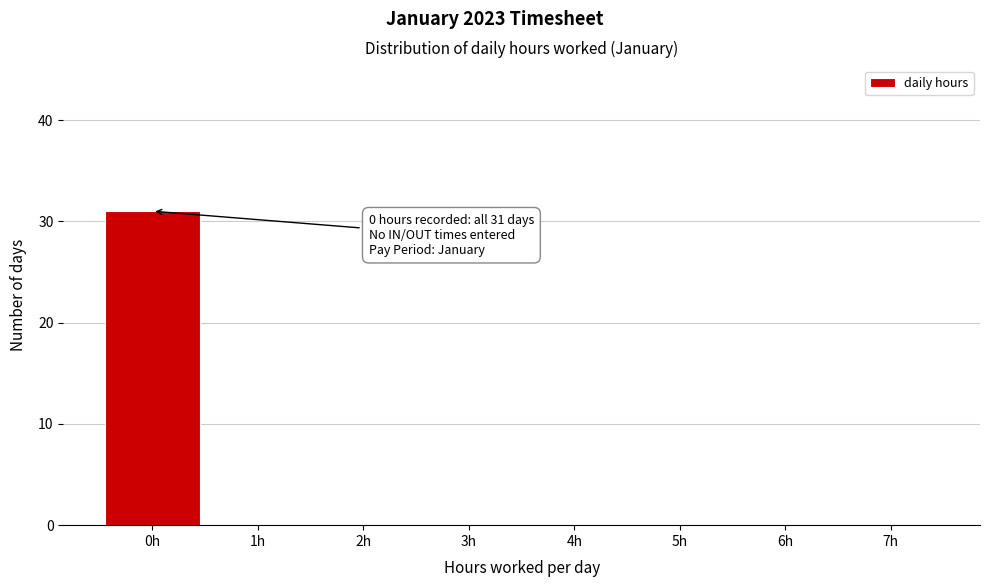

Reading left to right, transcribe all the data shown in this chart.

0h=31	1h=0	2h=0	3h=0	4h=0	5h=0	6h=0	7h=0